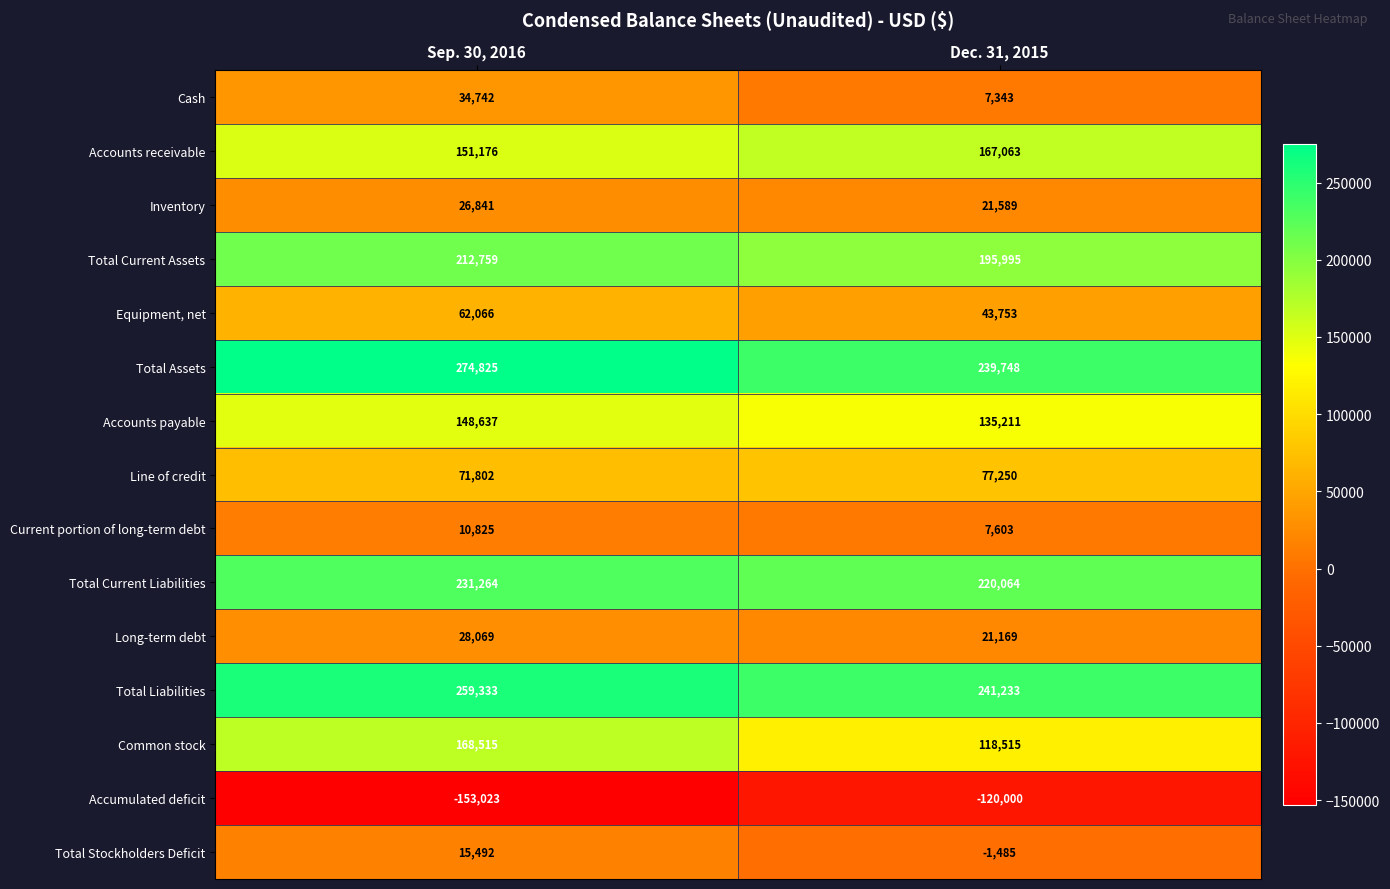

Read the Equipment, net value at Sep. 30, 2016.

62066